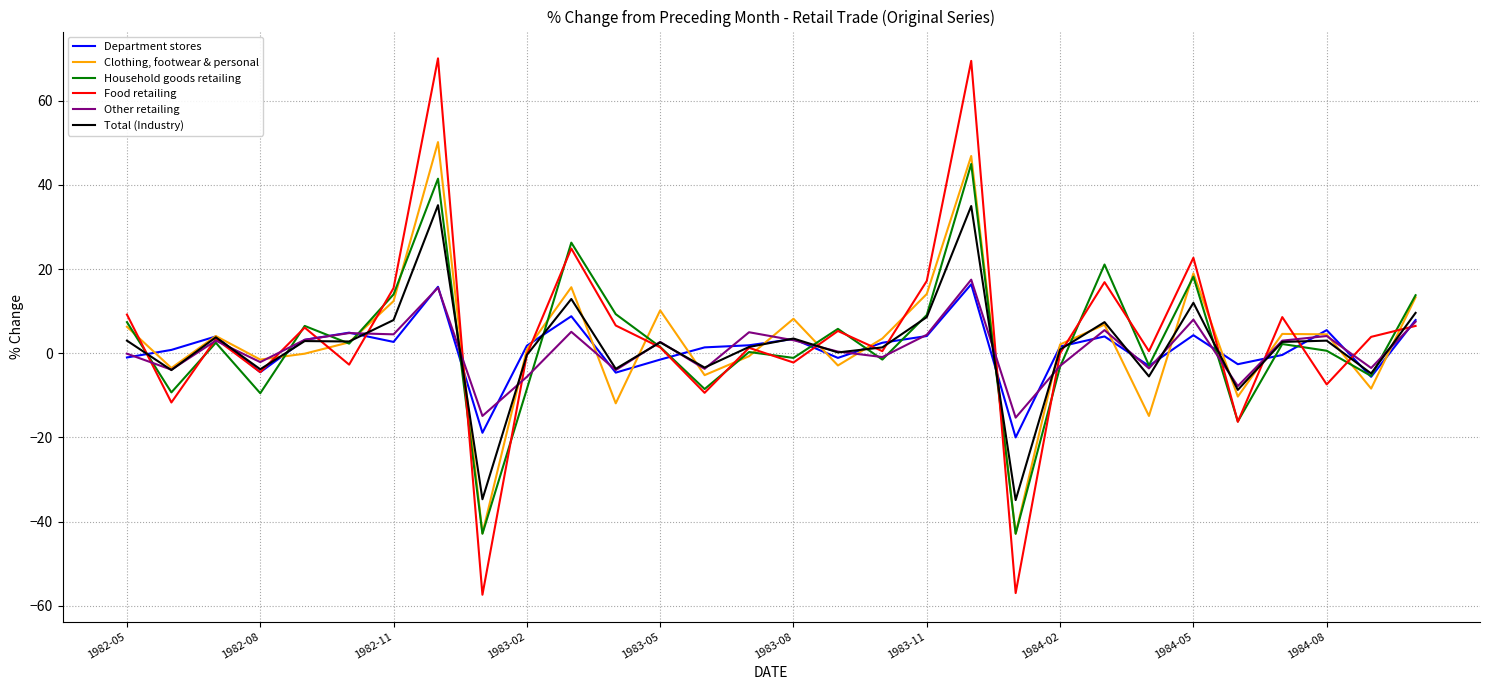

What is the minimum value for Total (Industry)?

-34.9